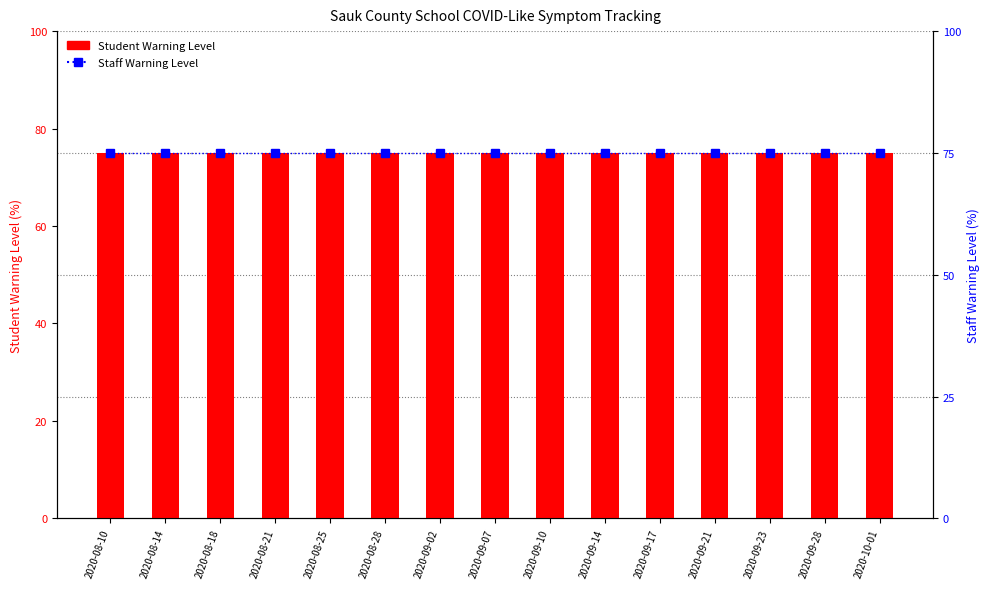

What position from the left is 2020-08-28?

6